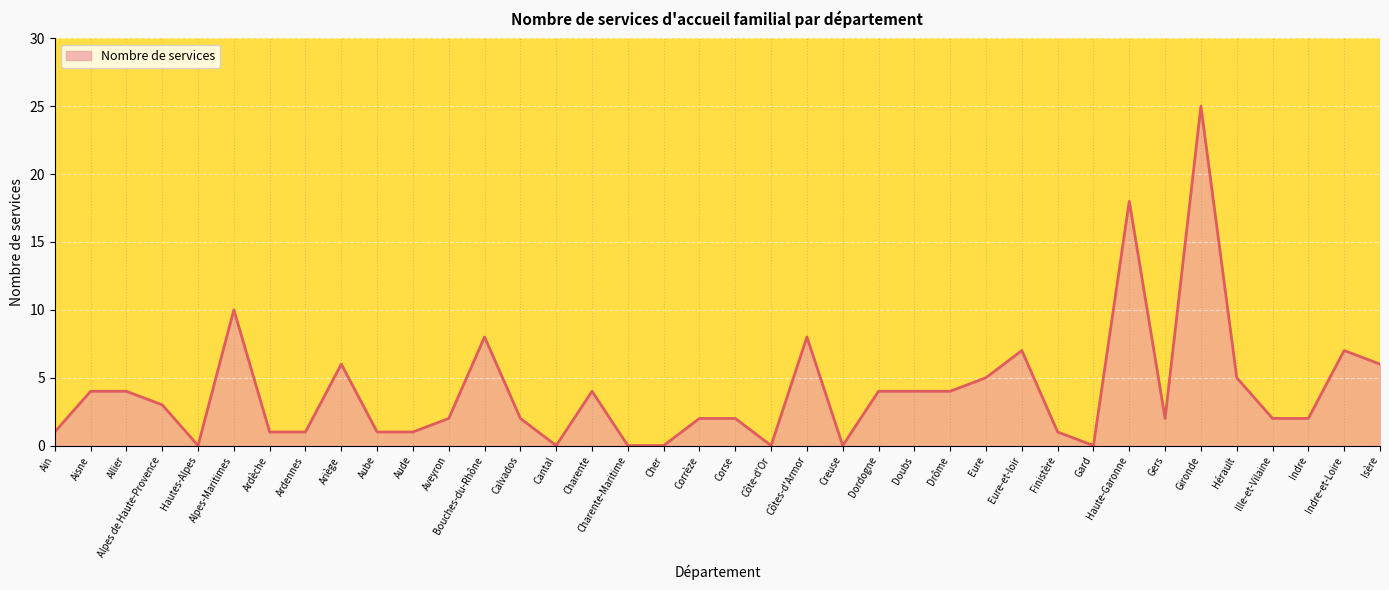

Reading left to right, extract all data points from this chart.

1	4	4	3	0	10	1	1	6	1	1	2	8	2	0	4	0	0	2	2	0	8	0	4	4	4	5	7	1	0	18	2	25	5	2	2	7	6